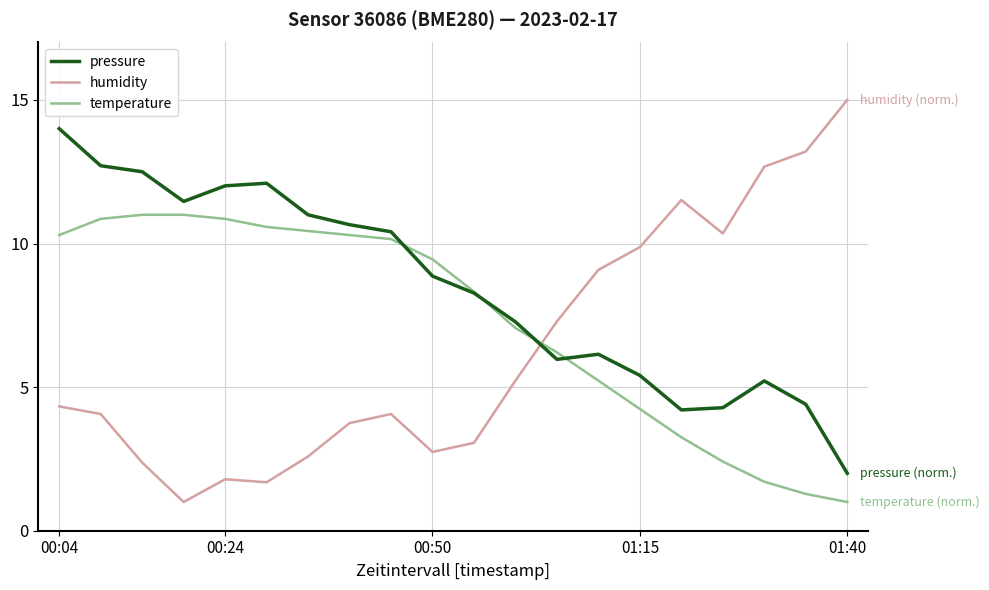

At how many categories does at least one series exceed 6?

20